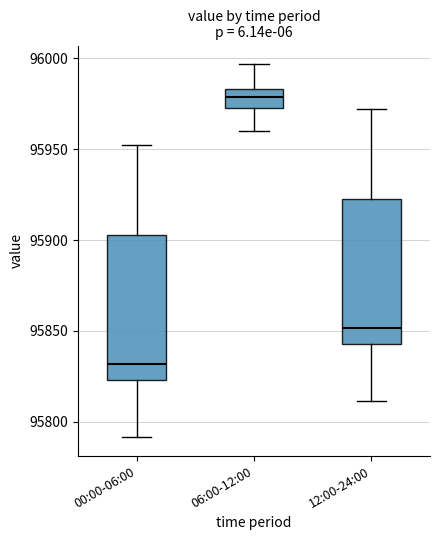

Reading left to right, transcribe this box plot: for each box, give where its median line is, the range the box spans, and where its two whiskers end, as read against the y-axis. The values are not printed on the chart, so give them approximately, as read against the axis.

00:00-06:00: median 95830, box 95825 to 95905, whiskers 95790 to 95950
06:00-12:00: median 95980, box 95975 to 95985, whiskers 95960 to 95995
12:00-24:00: median 95850, box 95845 to 95925, whiskers 95810 to 95970